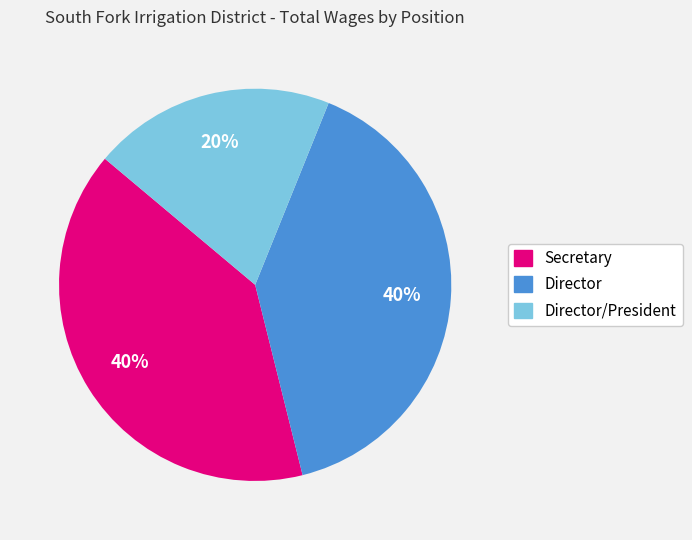

Does Director/President represent more than half of the total?

No